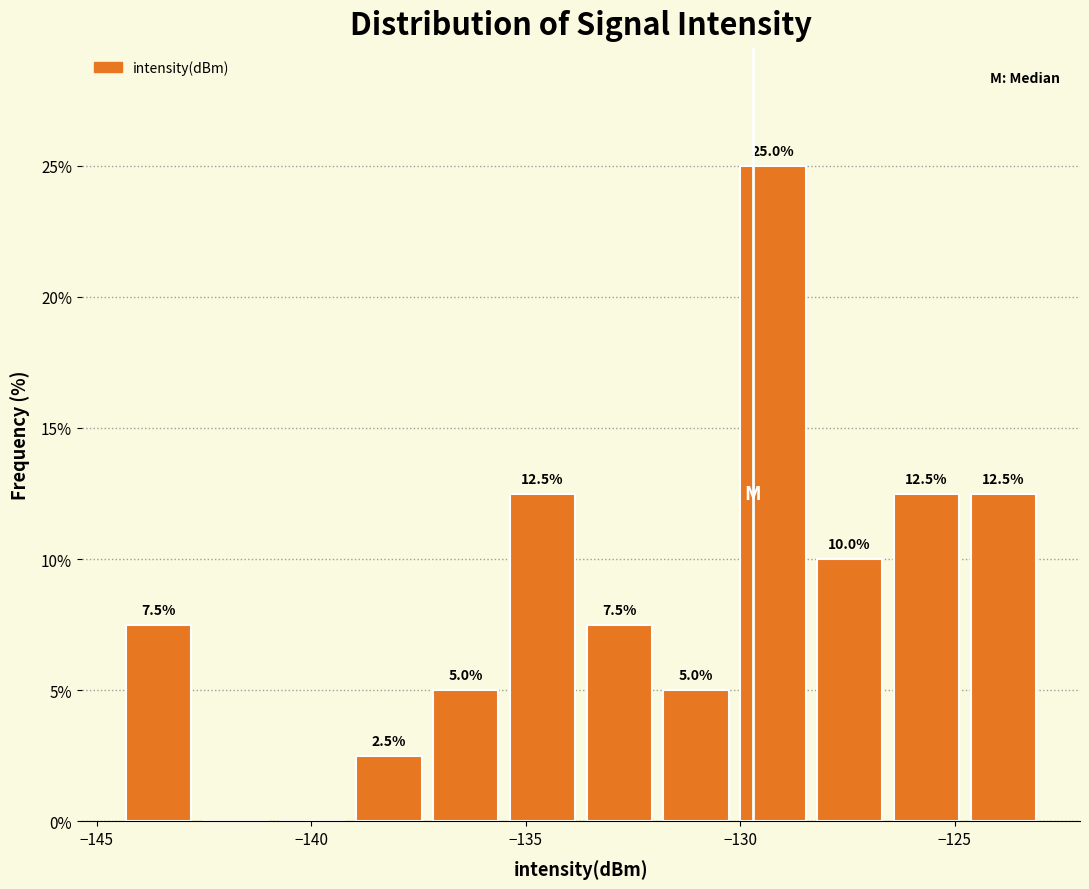

Read against the x-axis, roughly where is the centre of the tallest bar?

-129.0